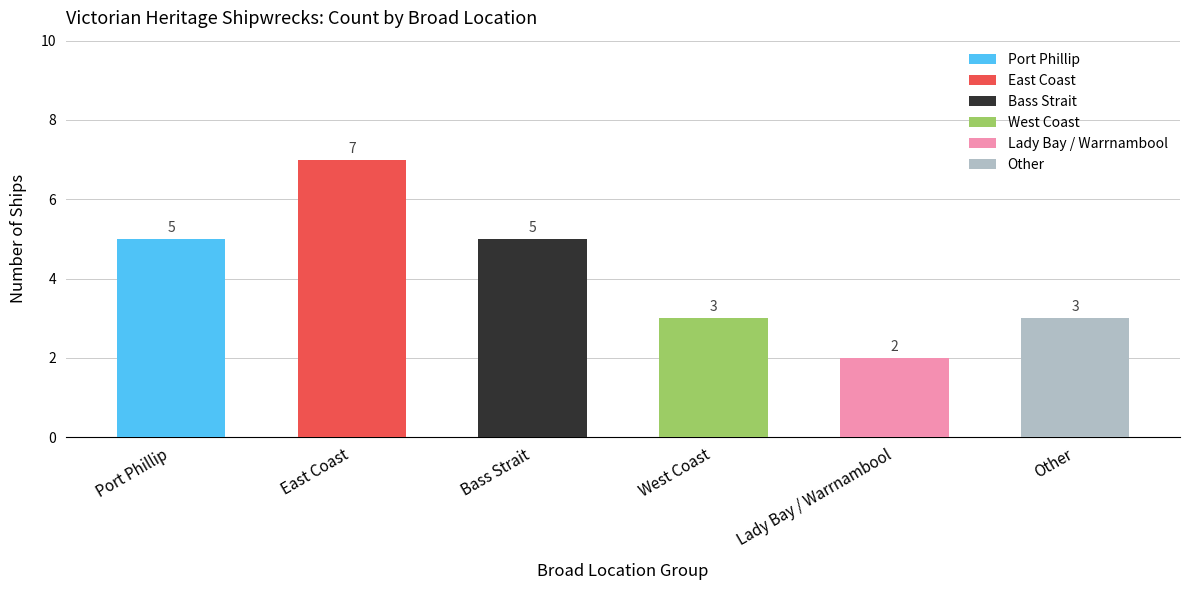

Where is the data nearest to the value 4?

Port Phillip